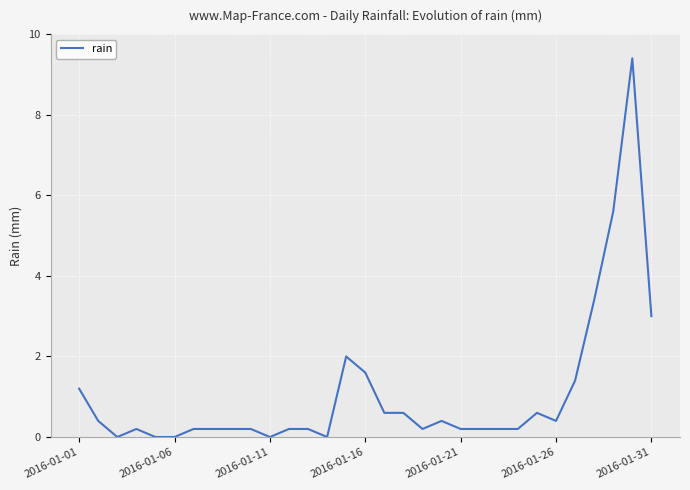

What is the greatest value displayed?

9.4